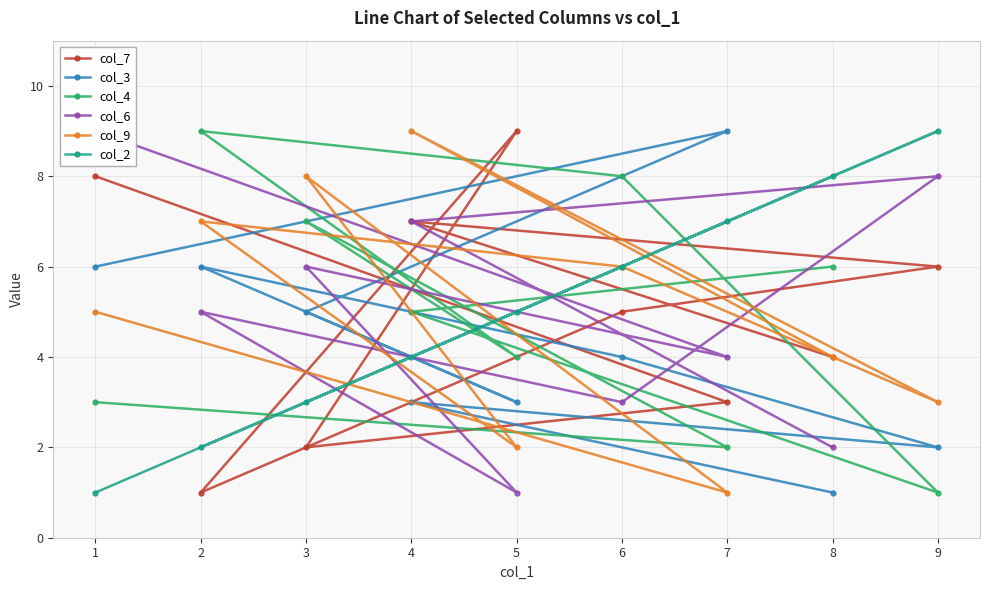

What is the maximum value shown in the chart?

9